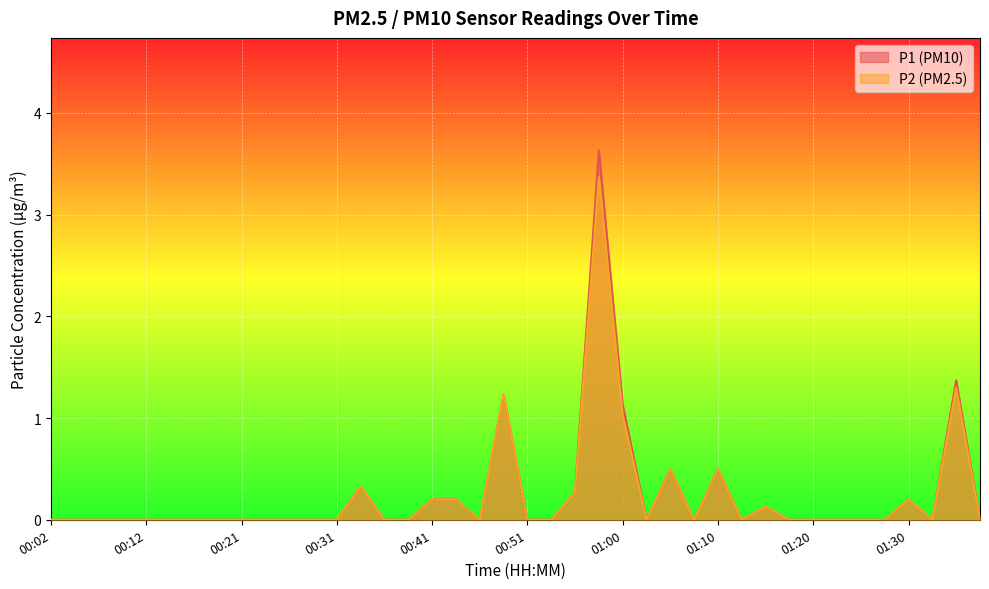

Is the value of P1 at 01:30 greater than the value of P2 at 01:37?

Yes